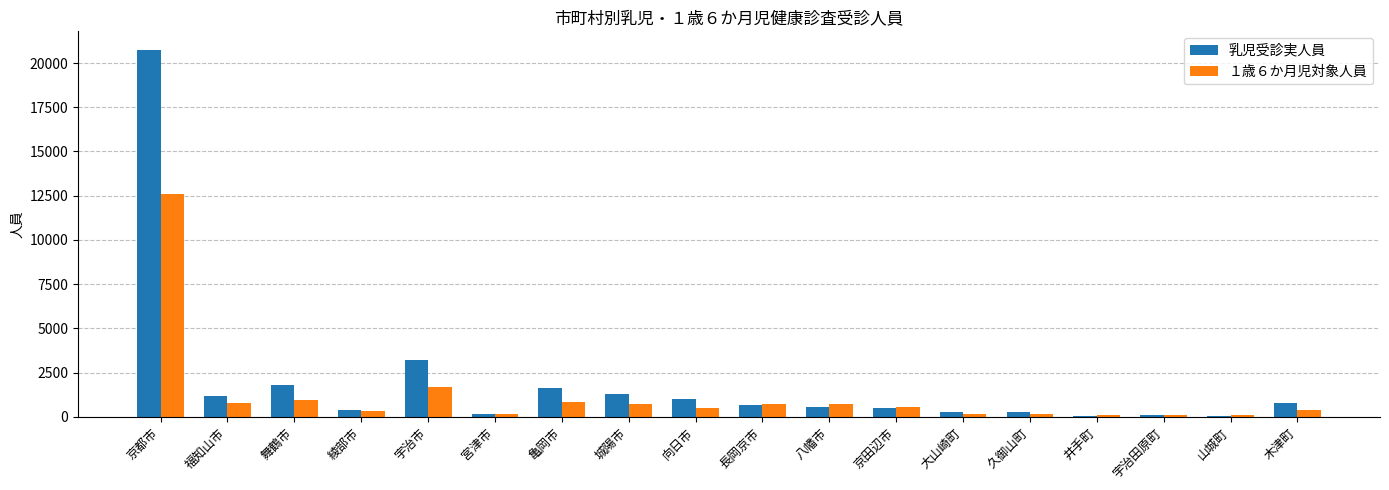

What is the difference between the maximum and minimum values in the １歳６か月児対象人員 series?

12506